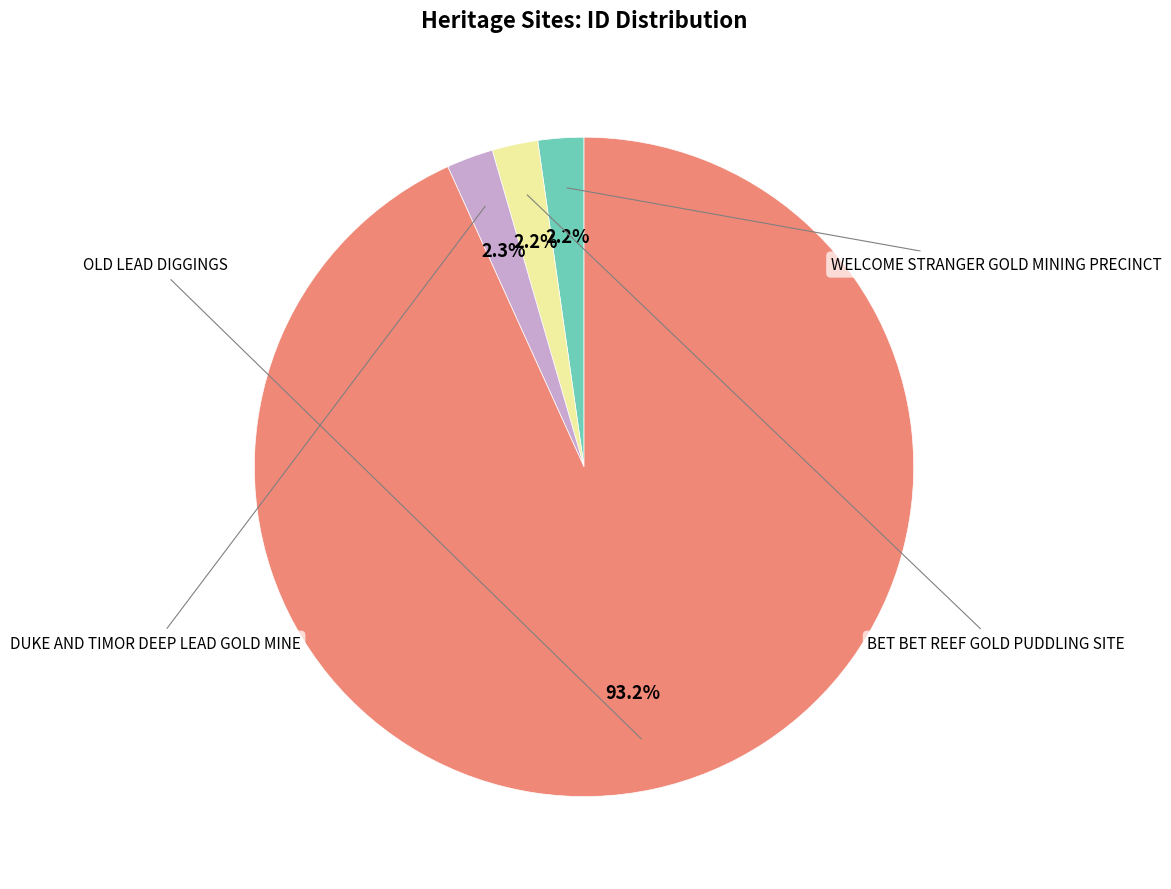

Is there a majority slice in this chart?

Yes